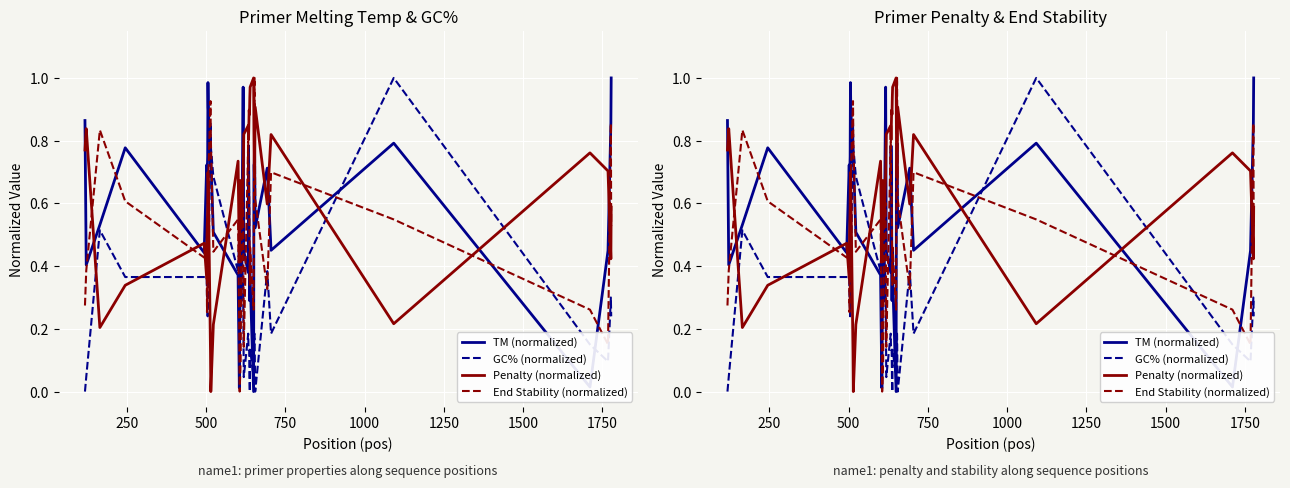

What is the average value of the Penalty (normalized) series?

0.6